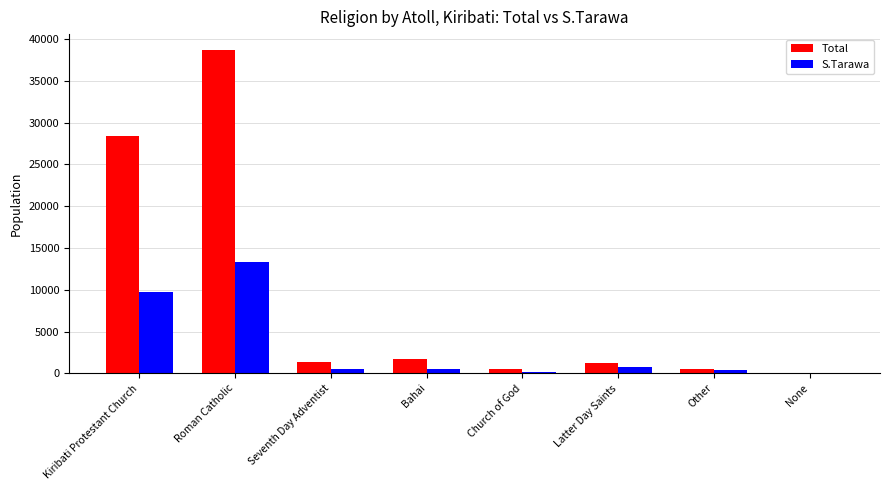

What value does the Total series have at Roman Catholic?

38657